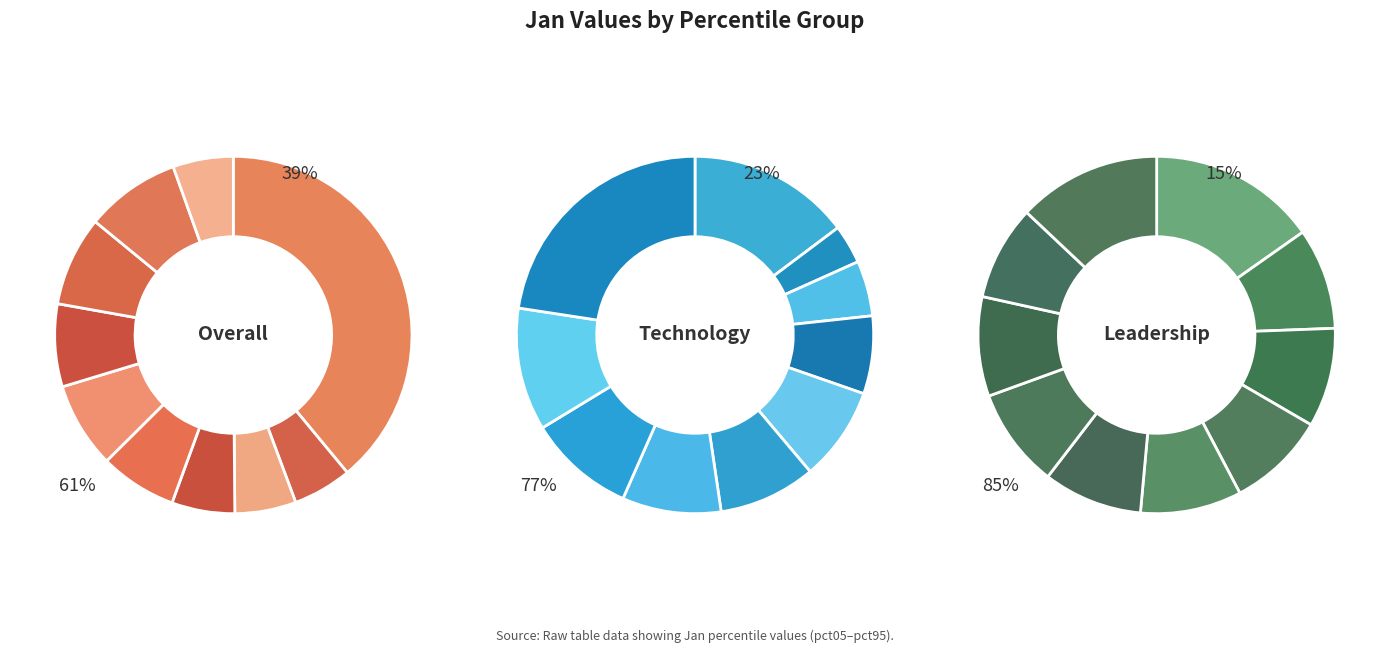

How many slices are in this pie chart?

10